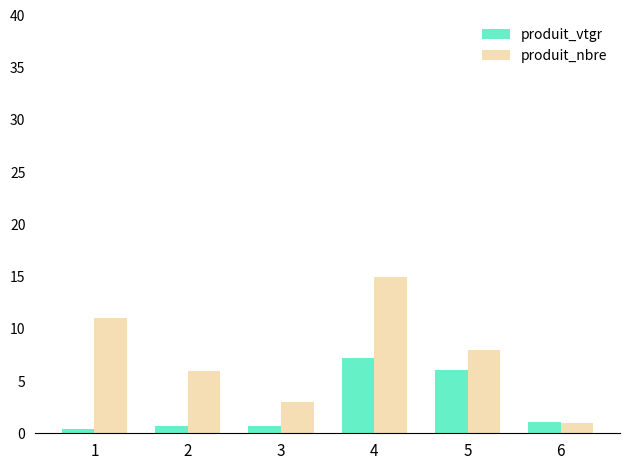

Reading right to left, what are all the values shown in this chart?

produit_vtgr: 6=1.1	5=6.1	4=7.3	3=0.7	2=0.7	1=0.4
produit_nbre: 6=1.0	5=8.0	4=15.0	3=3.0	2=6.0	1=11.0